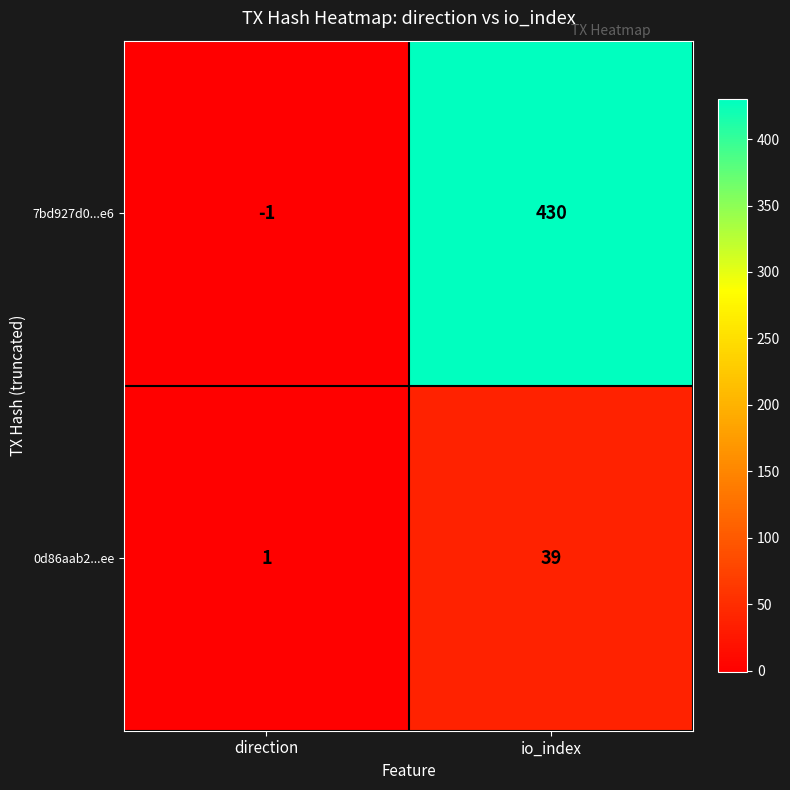

List the series in order of their overall mean, lowest first.

0d86aab2...ee, 7bd927d0...e6